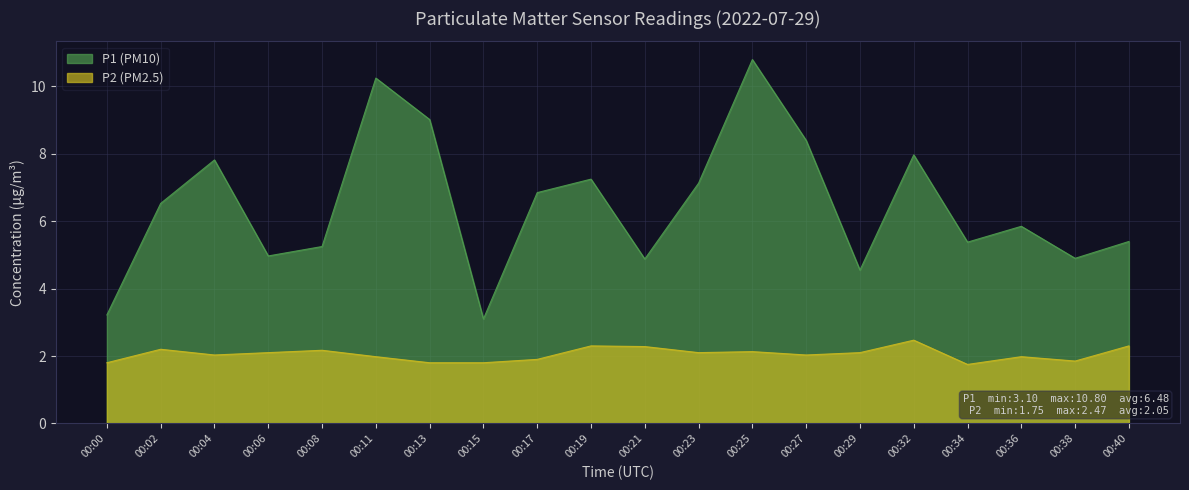

At which category is the sum across all series the highest?

00:25